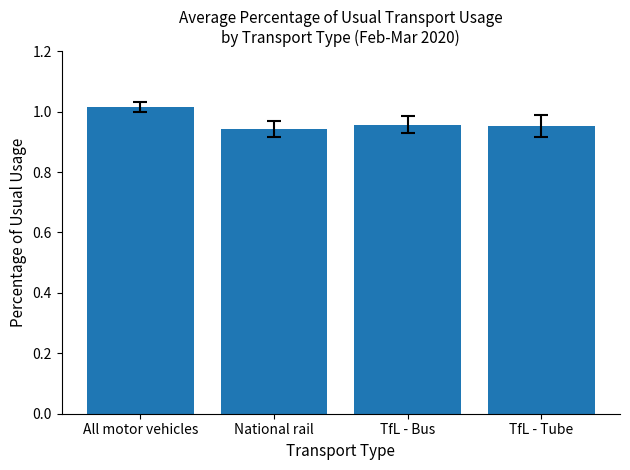

Is it true that the value at All motor vehicles is 0.6?

False